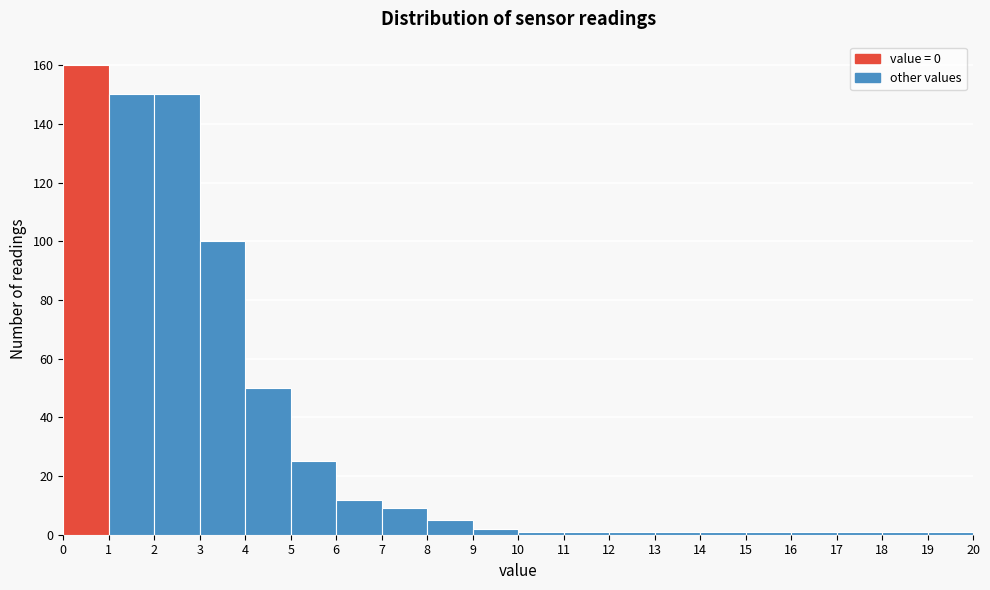

Reading left to right, list every bar in this chart as the range it spans on the x-axis followed by its height. The values are not printed on the chart, so give them approximately, as read against the axis.

0 to 1: 160
1 to 2: 150
2 to 3: 150
3 to 4: 100
4 to 5: 50
5 to 6: 26
6 to 7: 12
7 to 8: 10
8 to 9: 6
9 to 10: 2
10 to 11: under 2
11 to 12: under 2
12 to 13: under 2
13 to 14: under 2
14 to 15: under 2
15 to 16: under 2
16 to 17: under 2
17 to 18: under 2
18 to 19: under 2
19 to 20: under 2